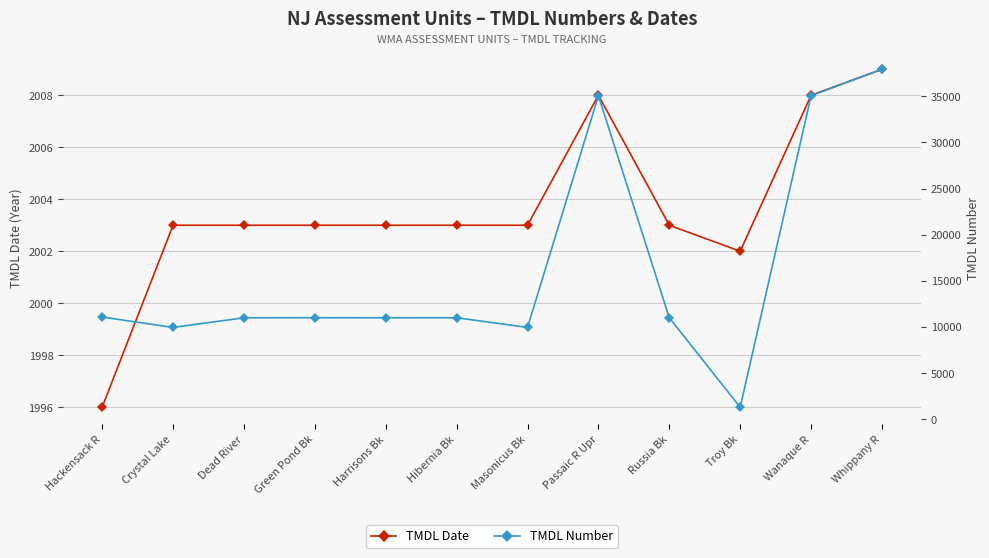

Where does the TMDL Date series first go above 2003?

Passaic R Upr